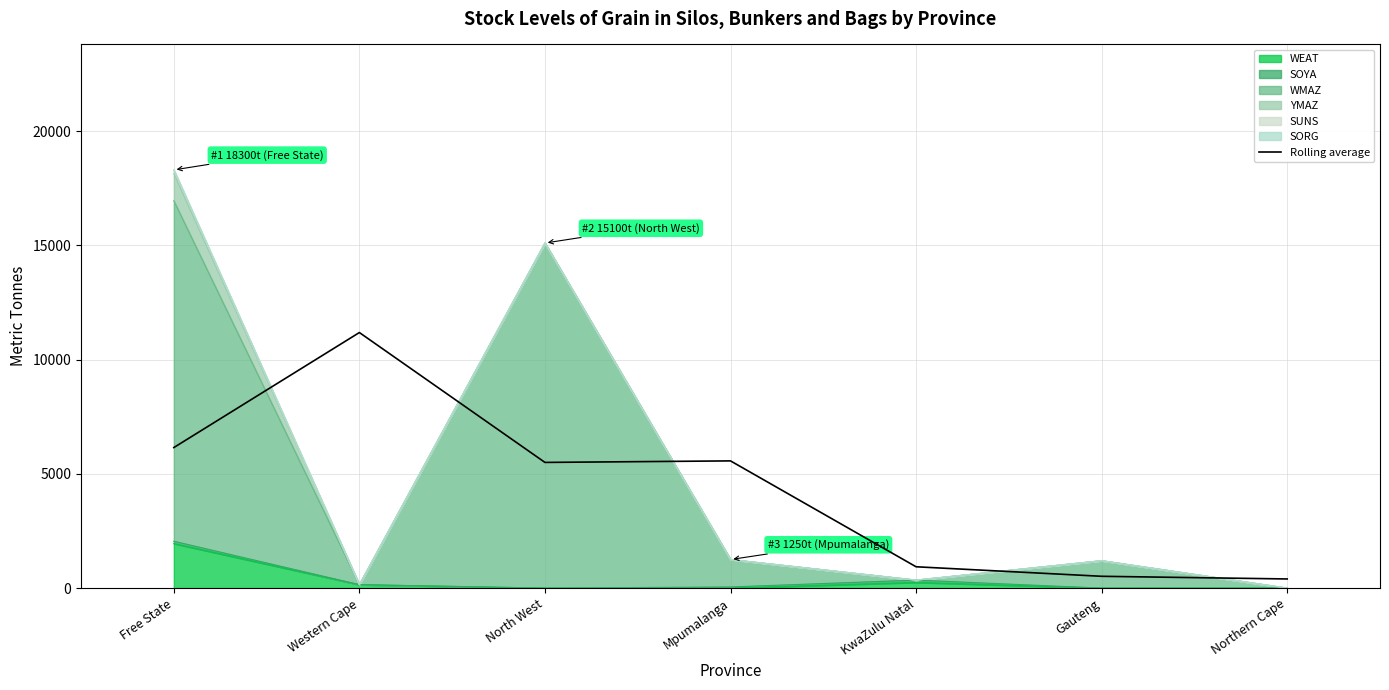

Which has a higher value, North West or Northern Cape?

North West